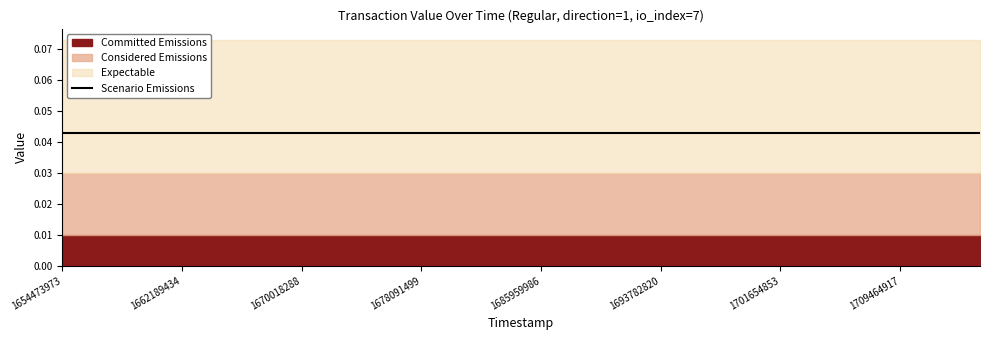

True or false: Committed Emissions has more than 1 points higher than both neighbors.

False